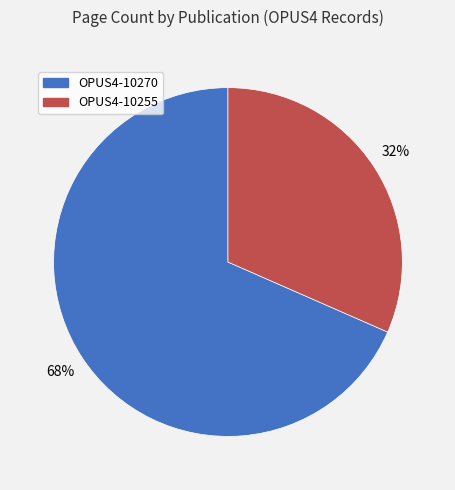

What is the largest slice in the pie chart?

OPUS4-10270